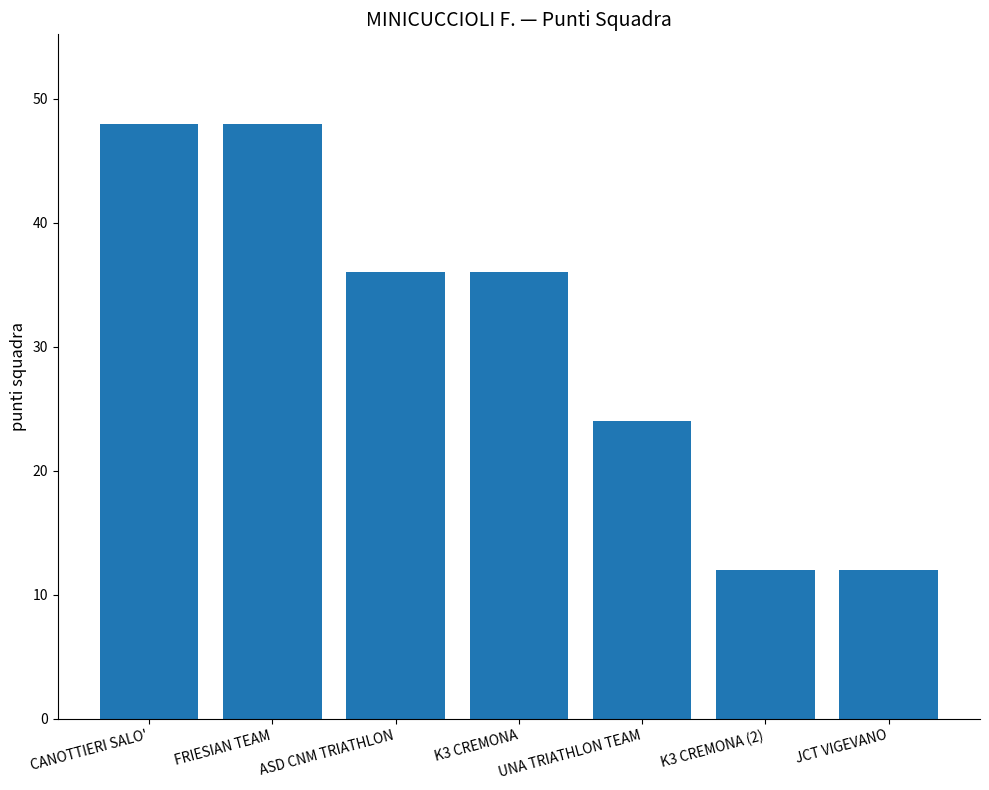

Reading right to left, transcribe all the data shown in this chart.

12	12	24	36	36	48	48